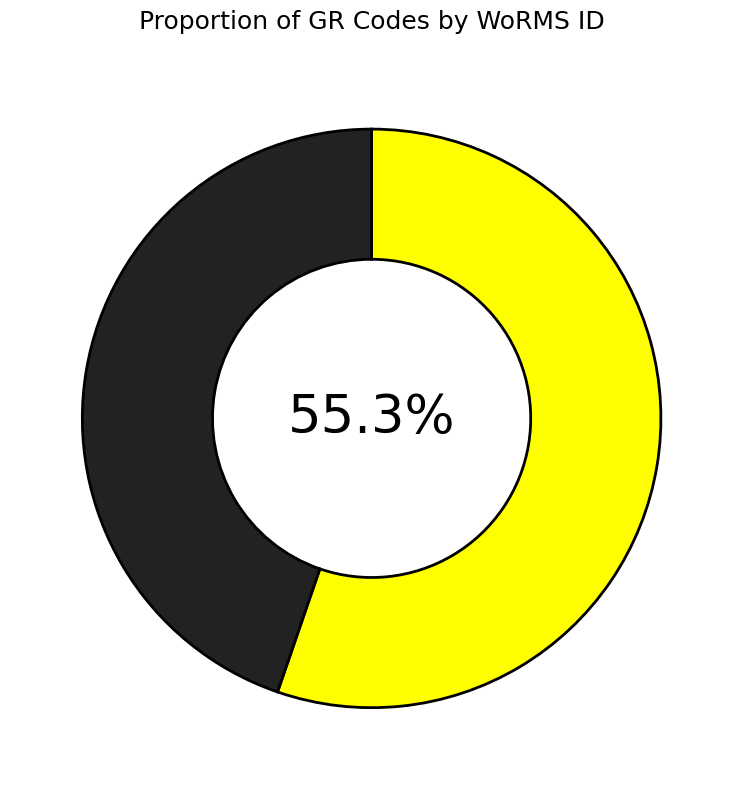

To the nearest percent, what is the average slice percentage?

50%